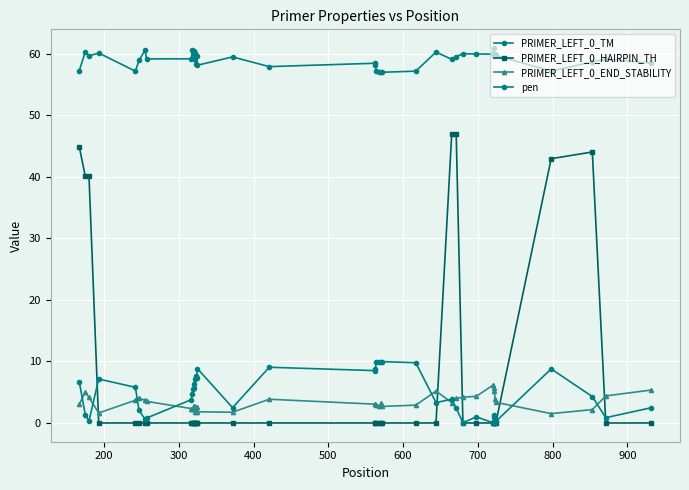

Is this an area chart (filled region under the line)?

No